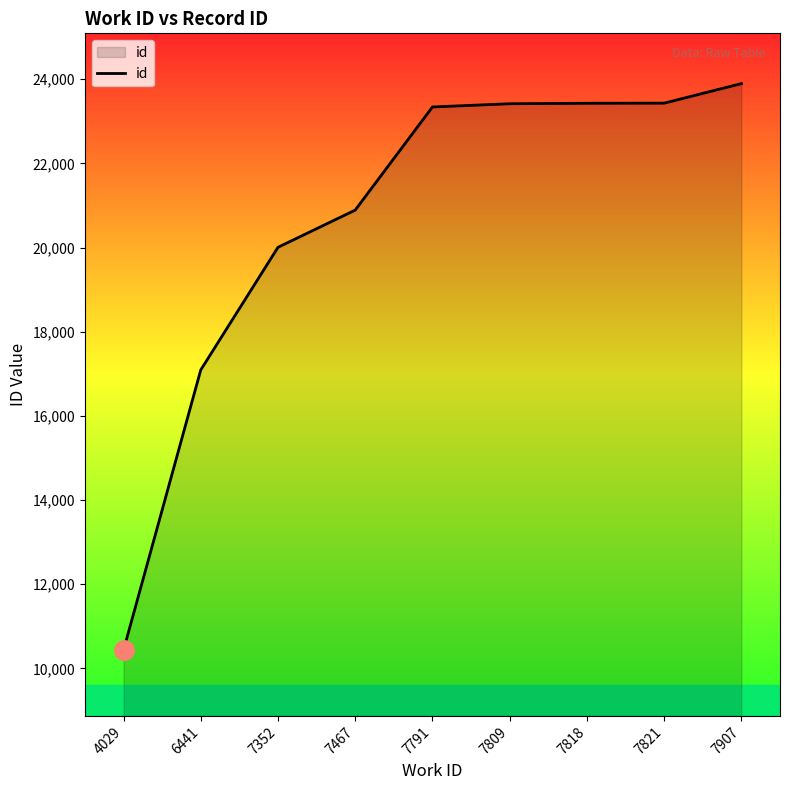

Read the value at 4029, to the nearest 50.

10450